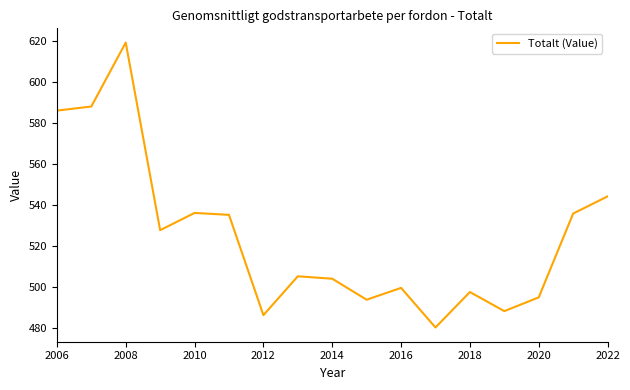

What is the minimum value shown in the chart?

480.1